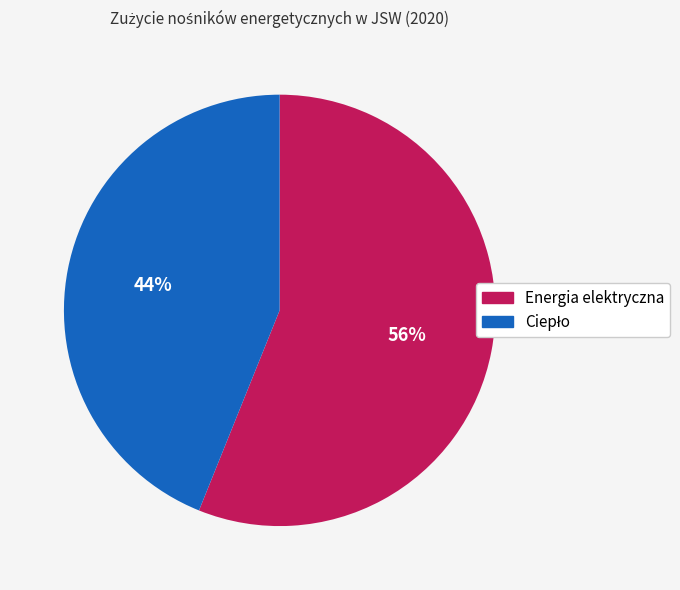

What is the largest slice in the pie chart?

Energia elektryczna